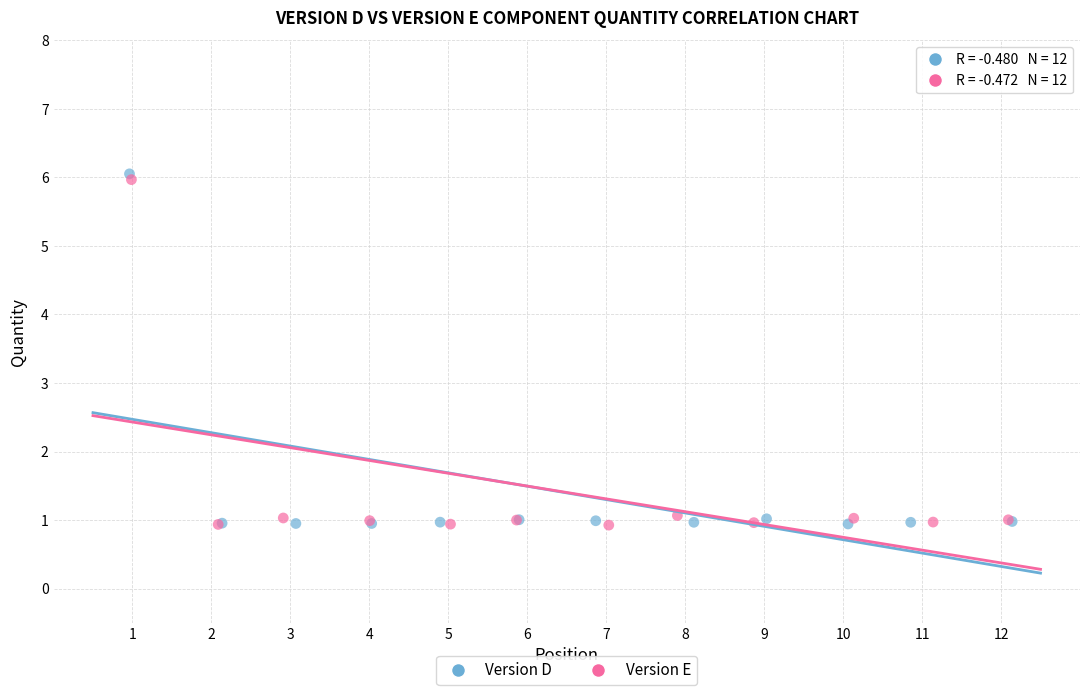

Which series has the largest Y range (max minus min)?

Version D